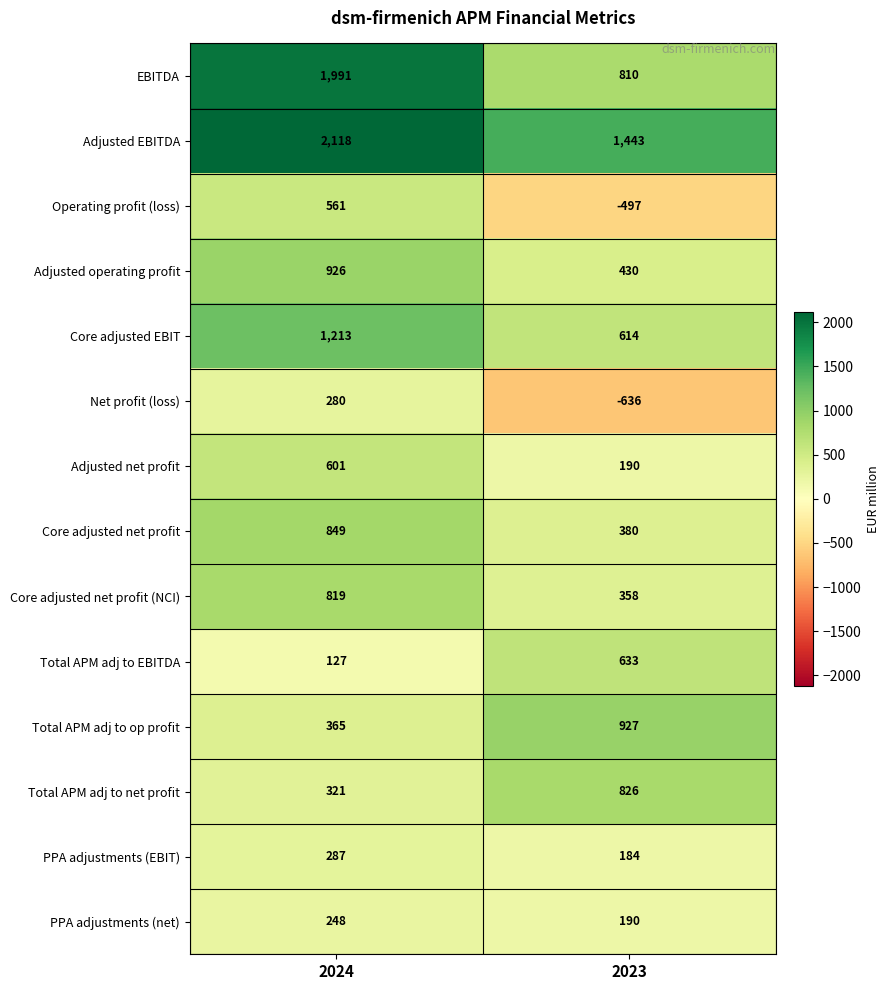

What is the sum of all Adjusted operating profit values?

1356